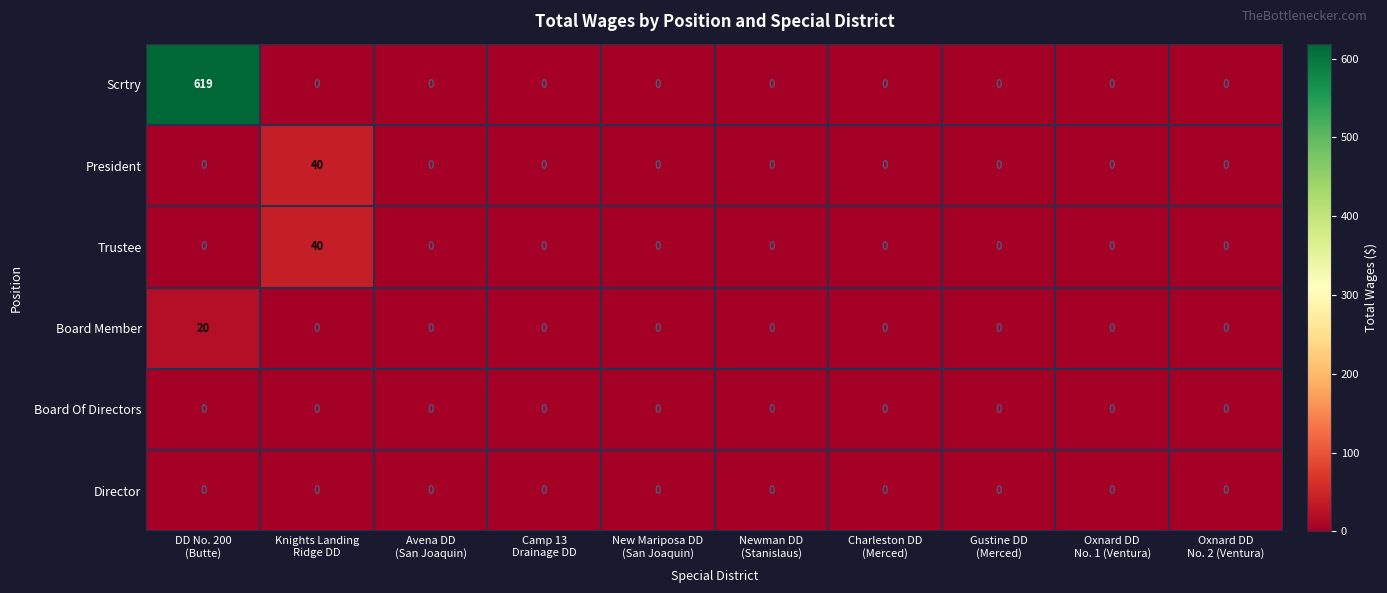

Which series has the widest spread of values?

Scrtry